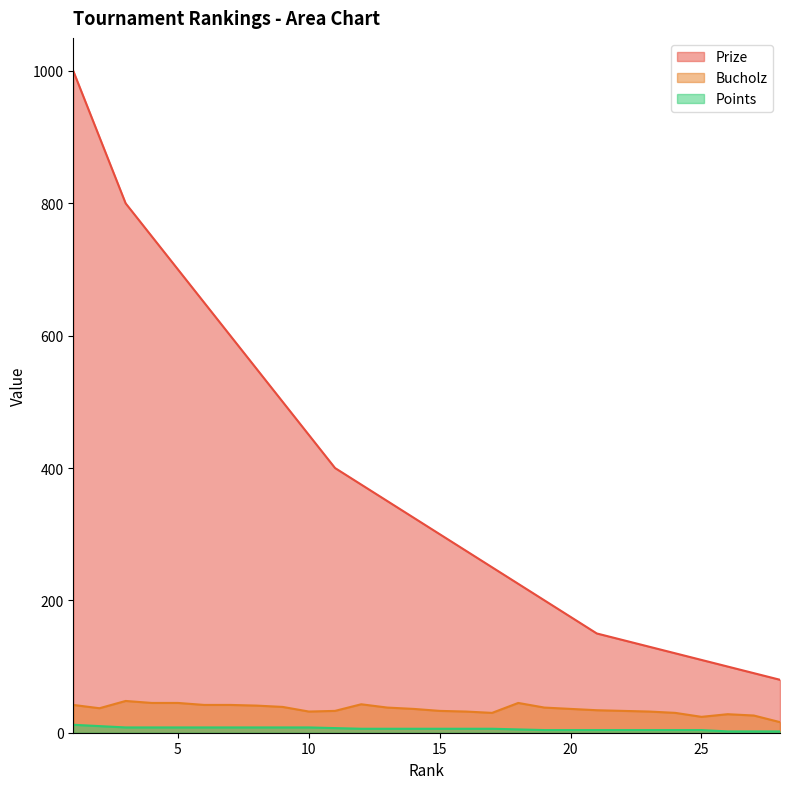

At 25, list the series in order from smallest to largest.

Points, Bucholz, Prize